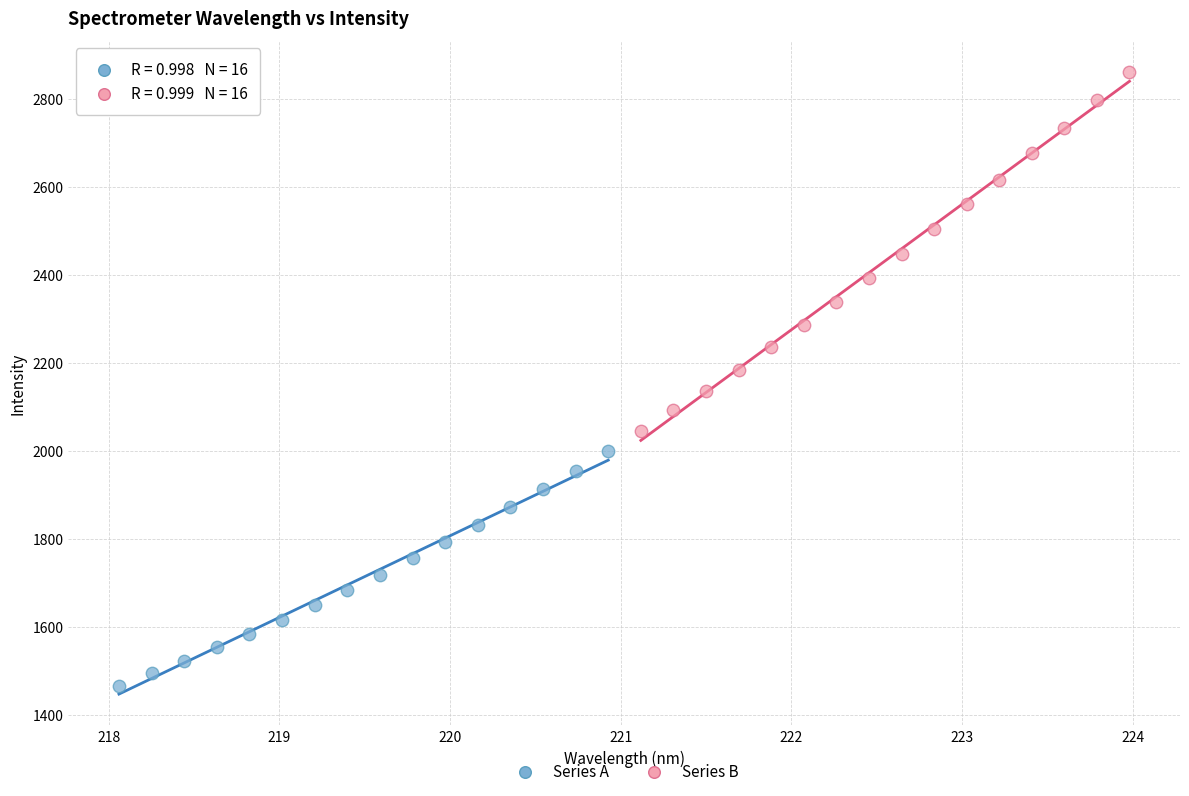

Which series reaches the minimum Y coordinate?

Series A